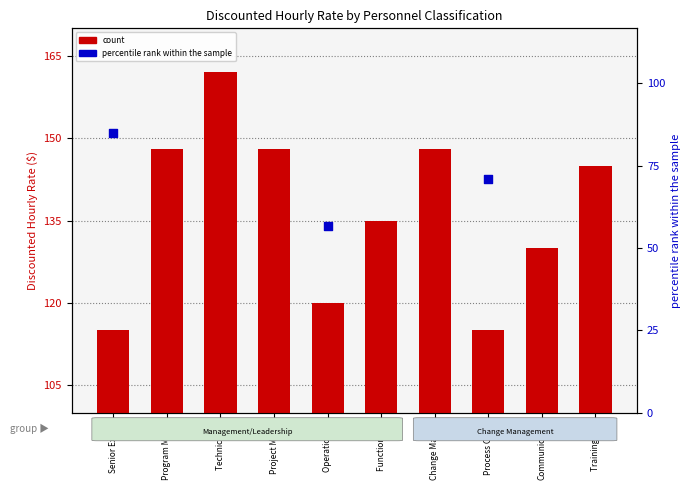

What is the total value across all series at Operations L?

254.0